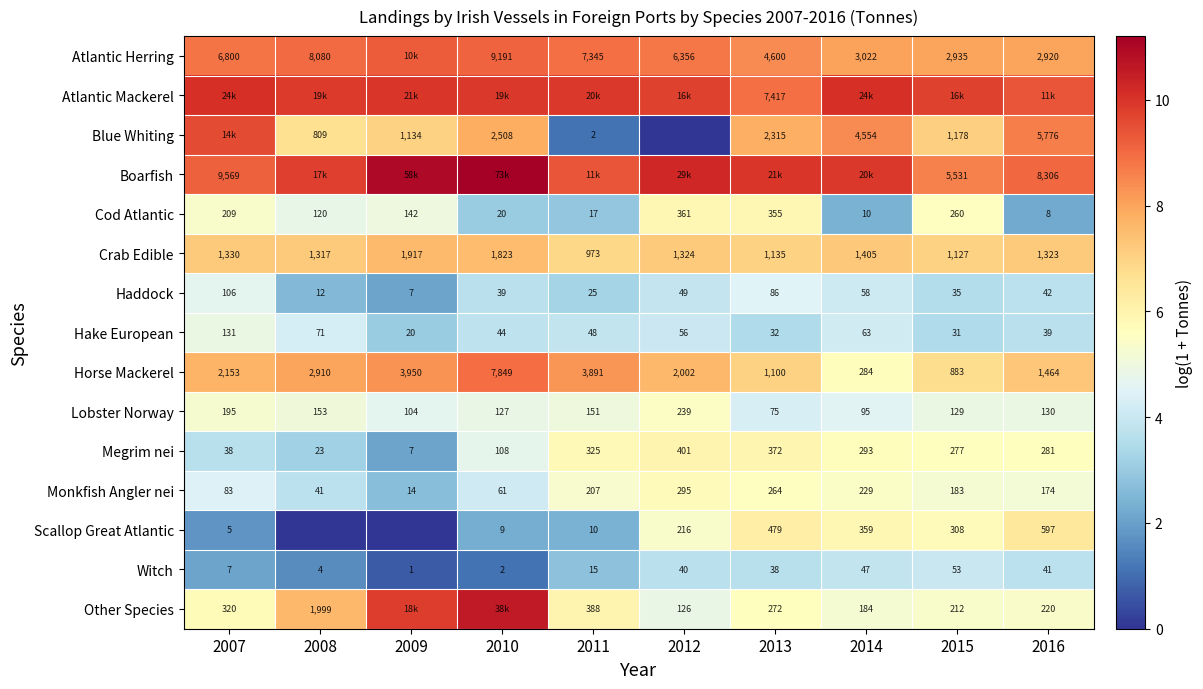

Between 2012 and 2013, which is larger?

2012